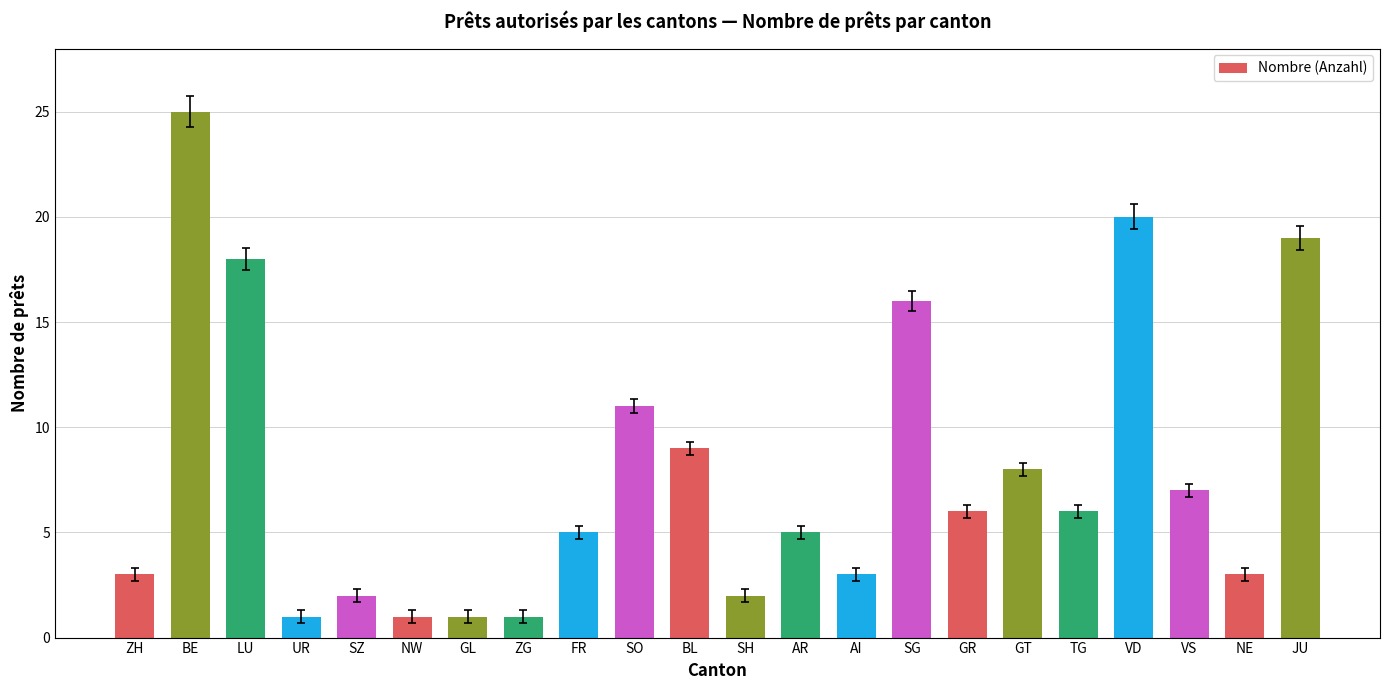

At which label is the value closest to 13?

SO